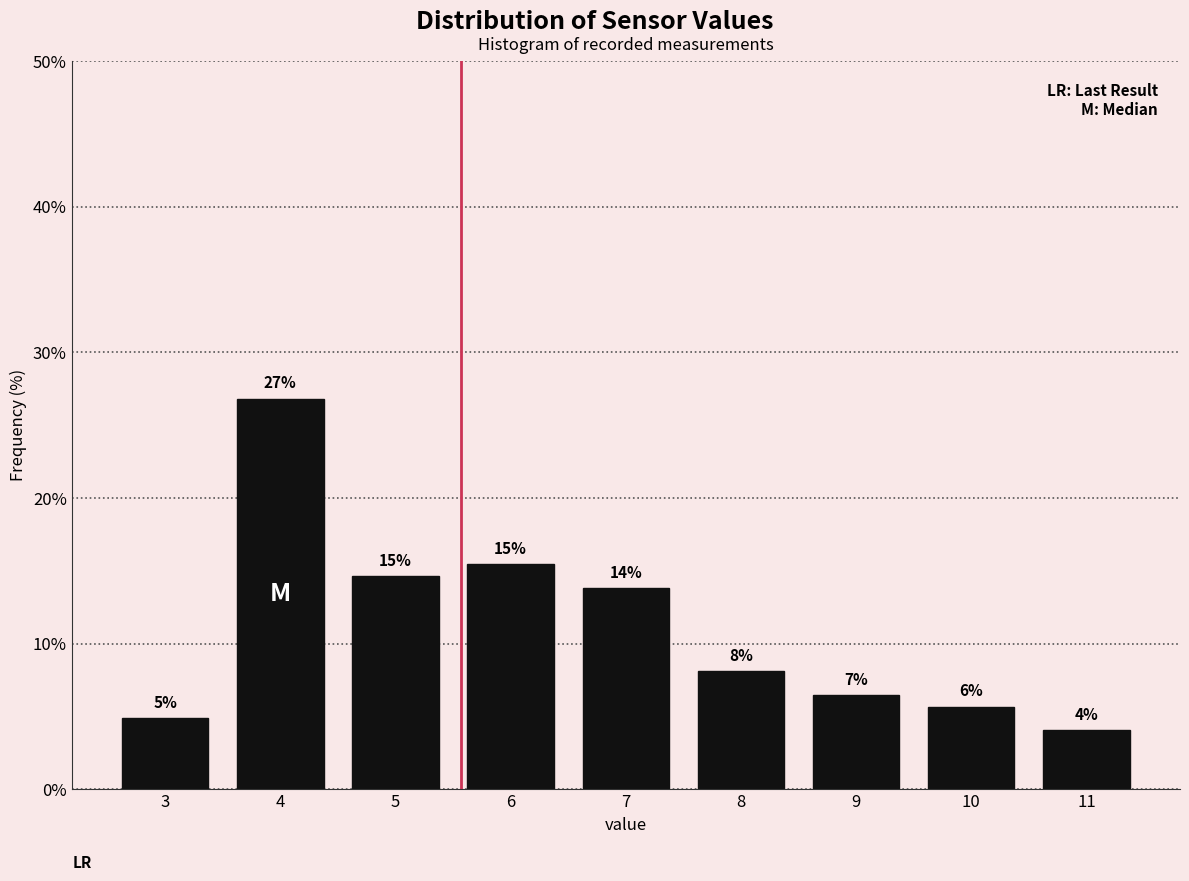

How many bars are there in total?

9